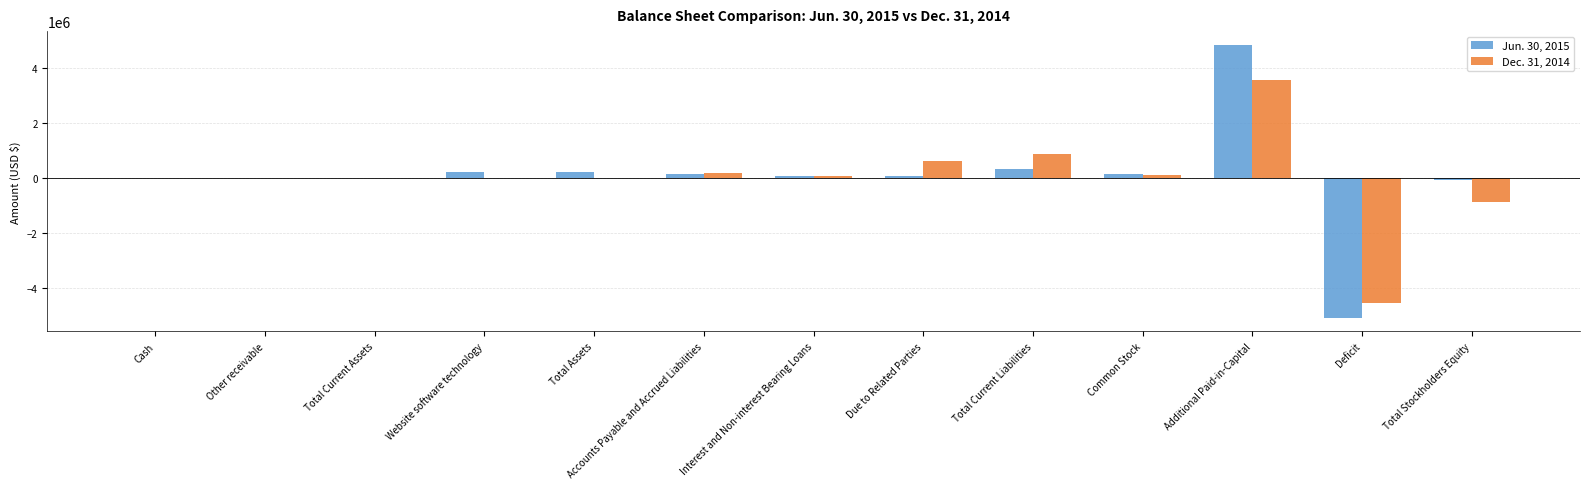

What is the maximum value shown in the chart?

4839156